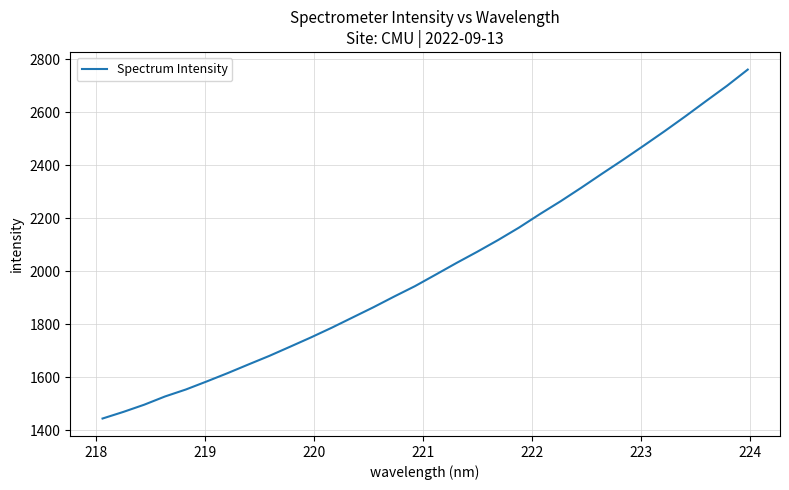

Does the chart display data point markers on the line(s)?

No